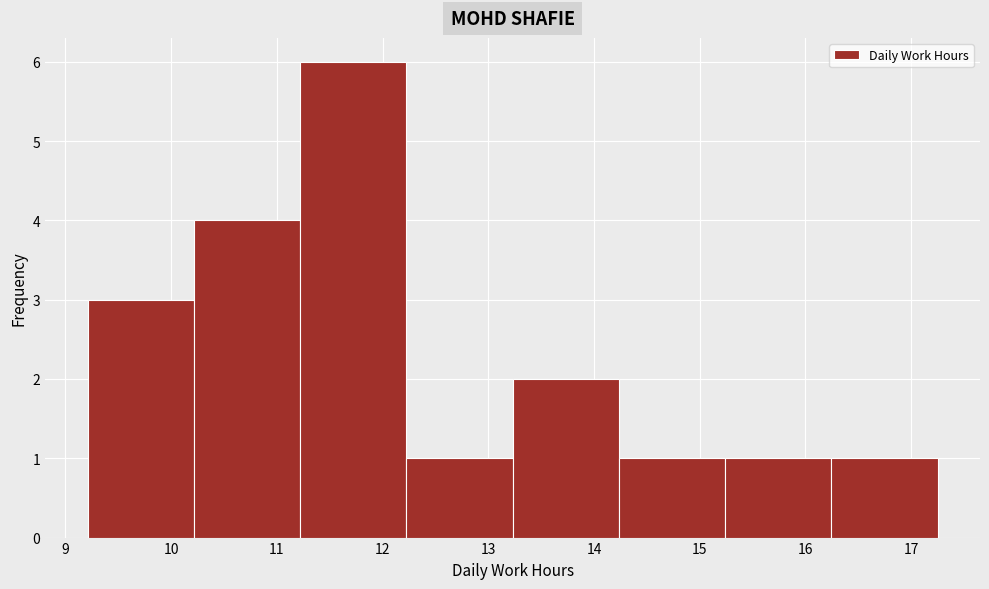

Which range on the x-axis has the tallest bar?

11.2 to 12.2